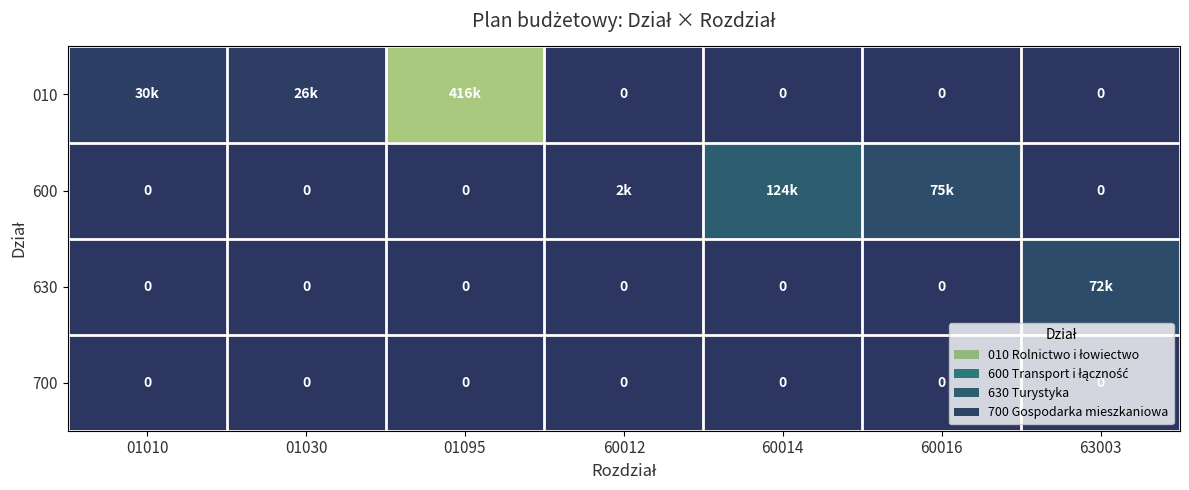

How many values in the 600 series exceed 0?

3